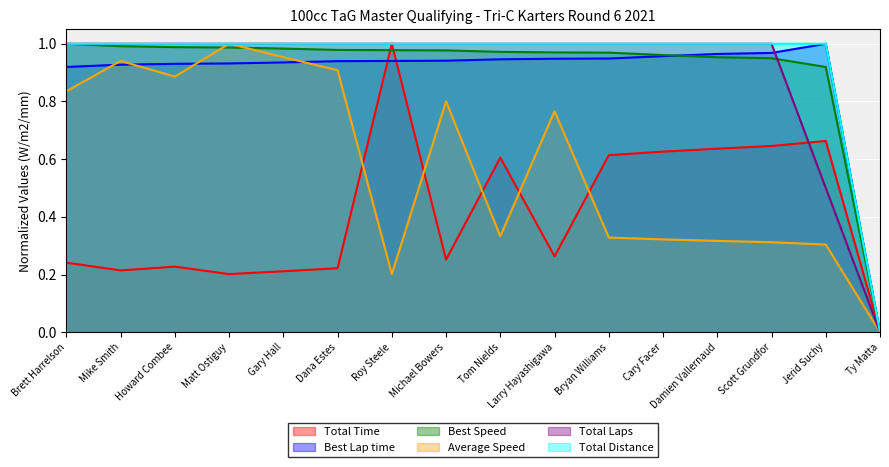

True or false: Best Speed has more than 2 points higher than both neighbors.

False